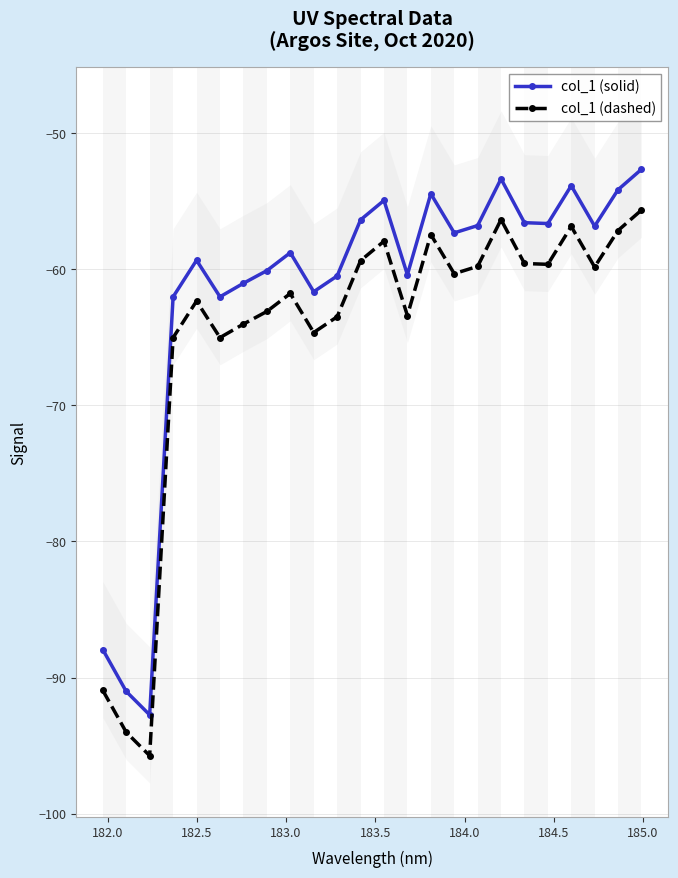

True or false: col_1 (dashed) and col_1 (solid) cross at least once.

False